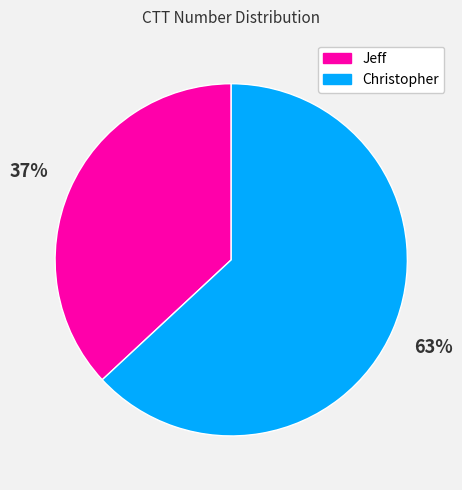

To the nearest percent, what is the difference between the largest and smallest slice percentages?

26%